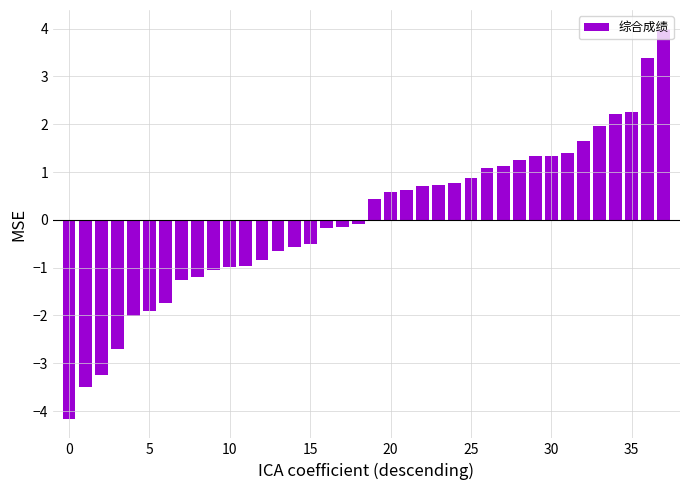

What is the maximum value shown in the chart?

4.0